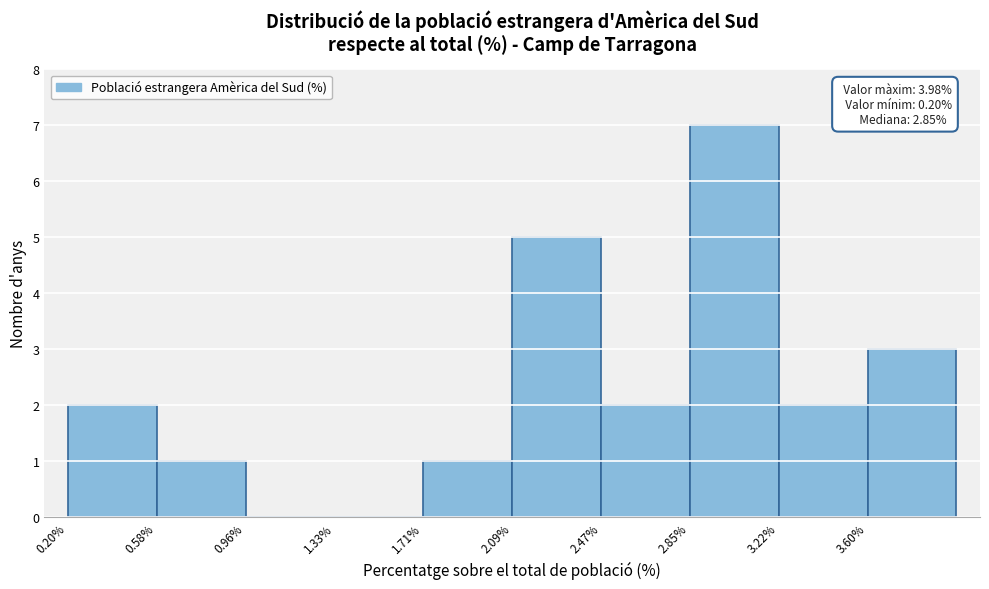

Over which range of the x-axis is the bar tallest?

2.85 to 3.20